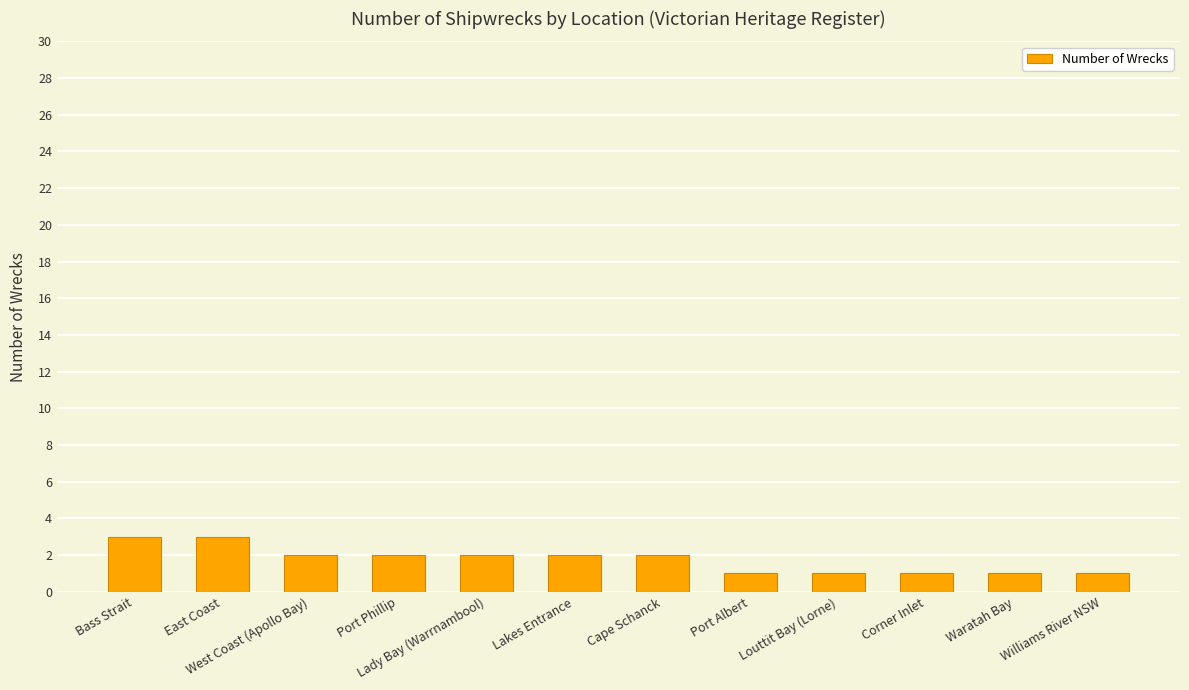

Does the chart contain stacked bars?

No